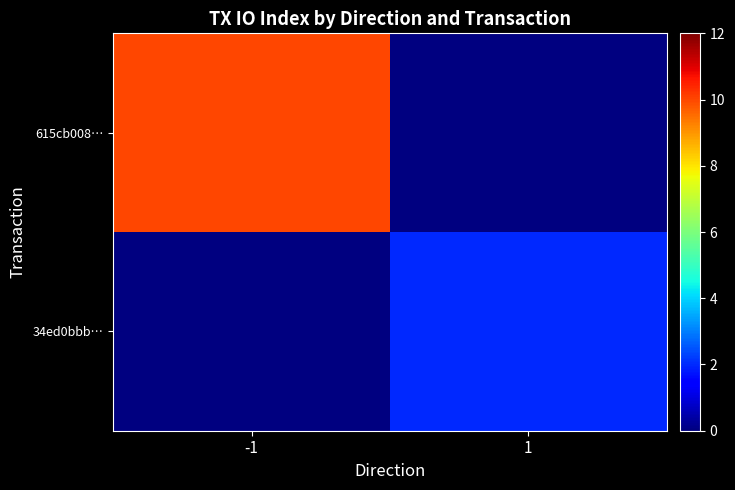

At 1, list the series in order from smallest to largest.

615cb008…, 34ed0bbb…